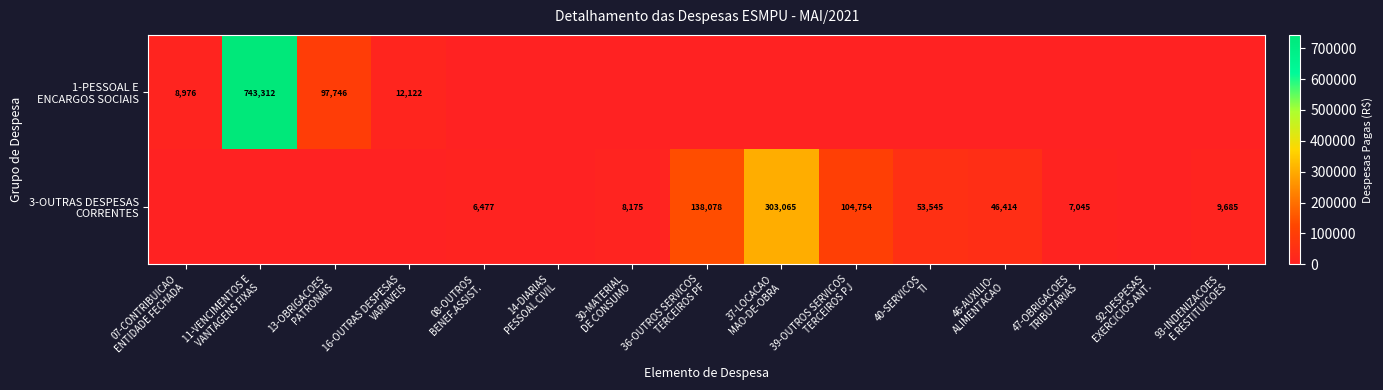

At which category is the sum across all series the highest?

11-VENCIMENTOS E
VANTAGENS FIXAS